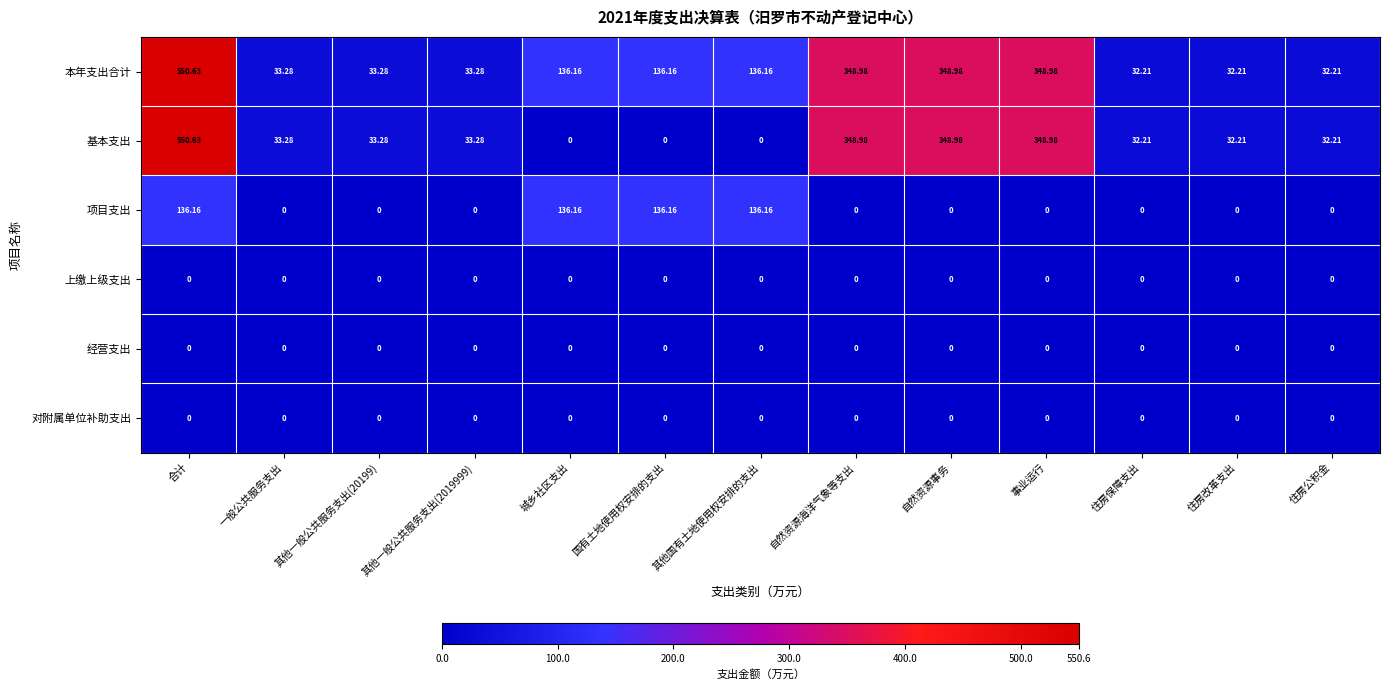

Which series has the largest total across all categories?

本年支出合计